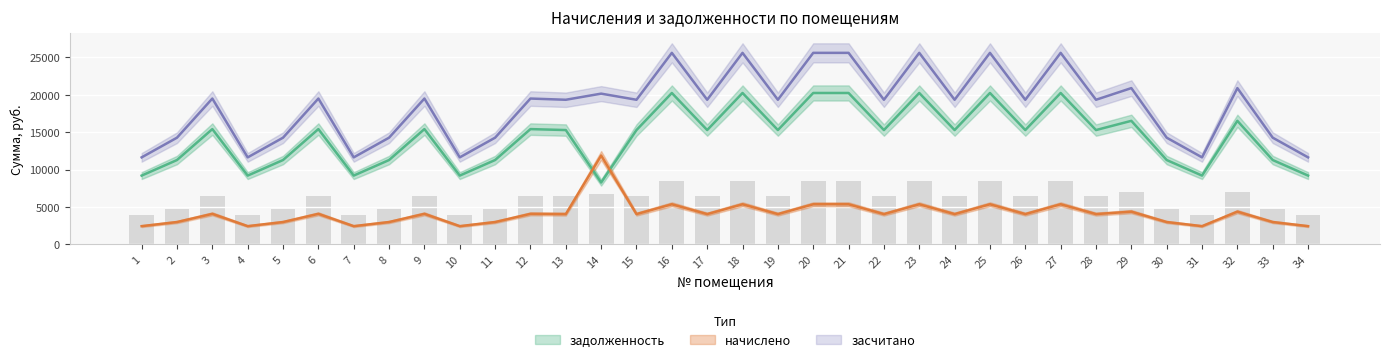

Is it true that задолженность equals 3459.9 at 30?

False